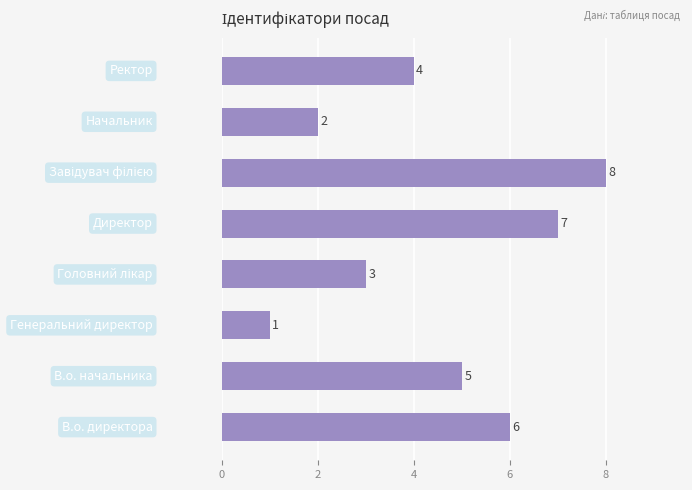

What is the greatest value displayed?

8